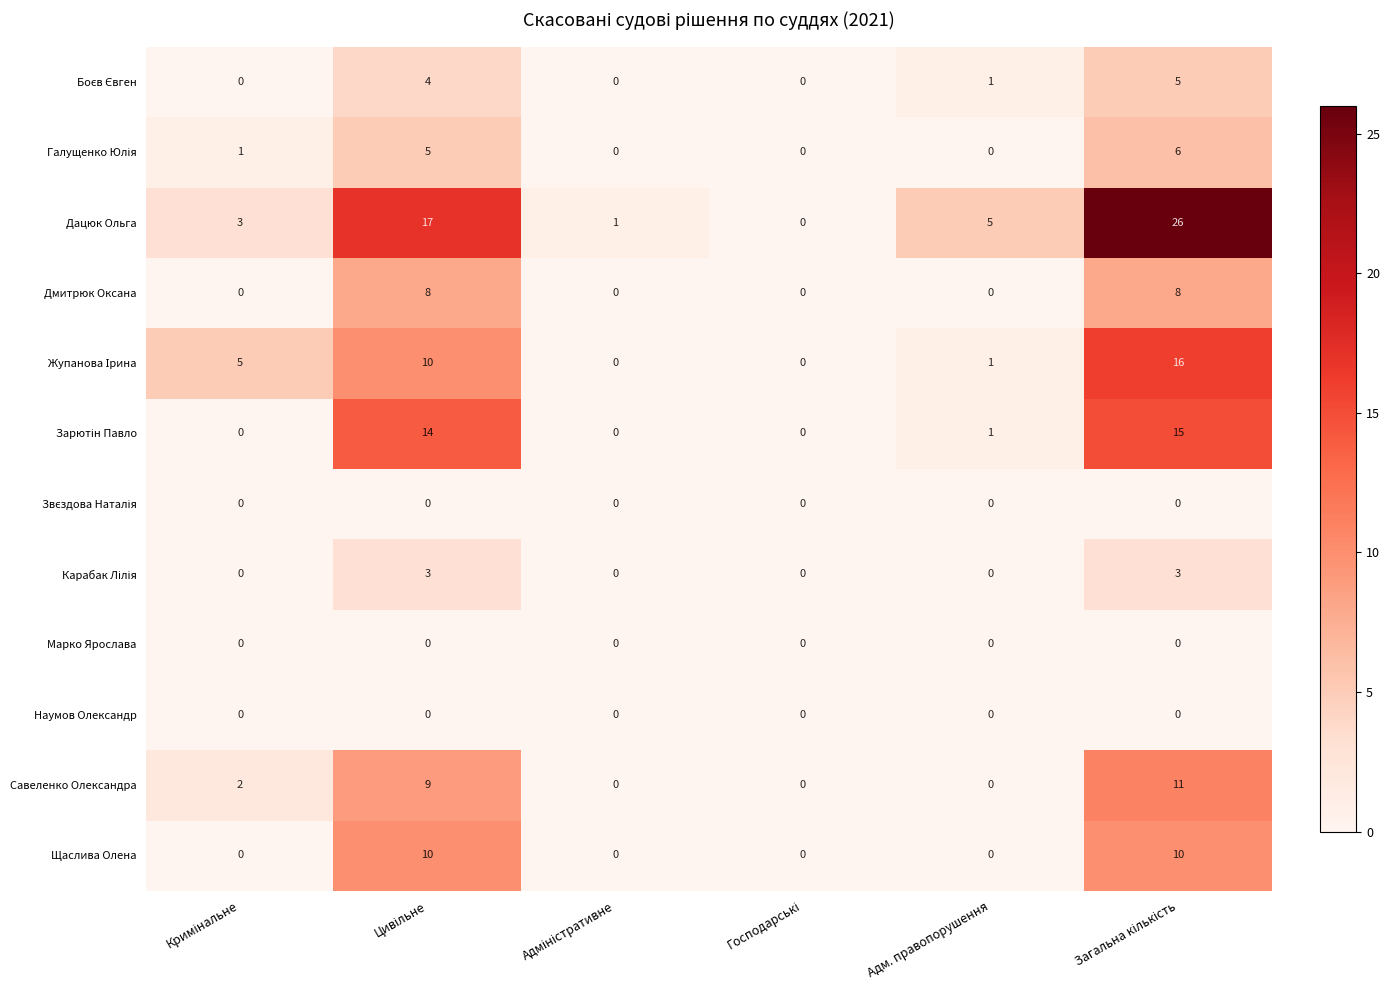

True or false: Дмитрюк Оксана has a value of 0 at Адм. правопорушення.

True